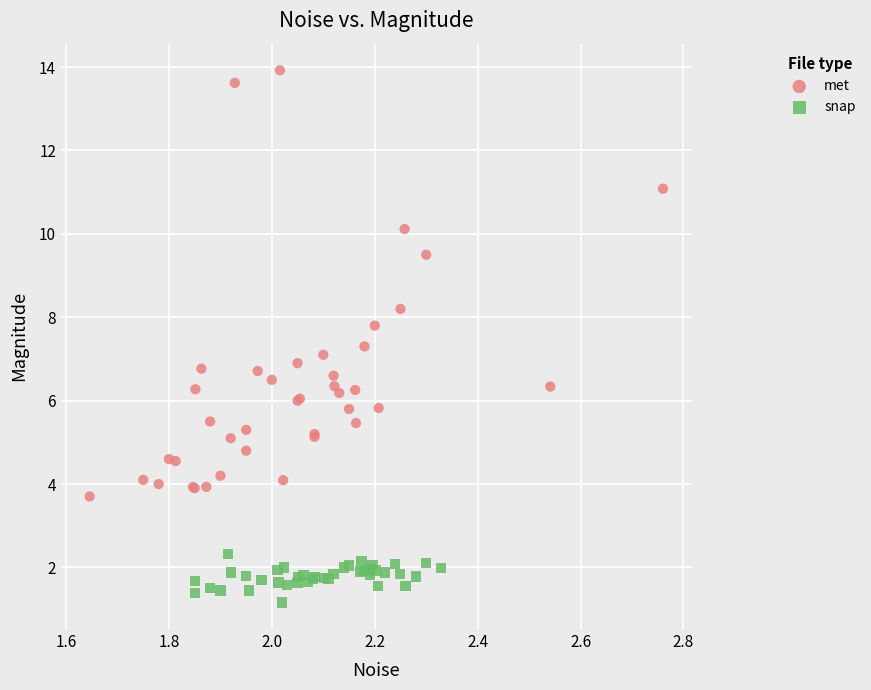

Which series contains the highest Y value?

met